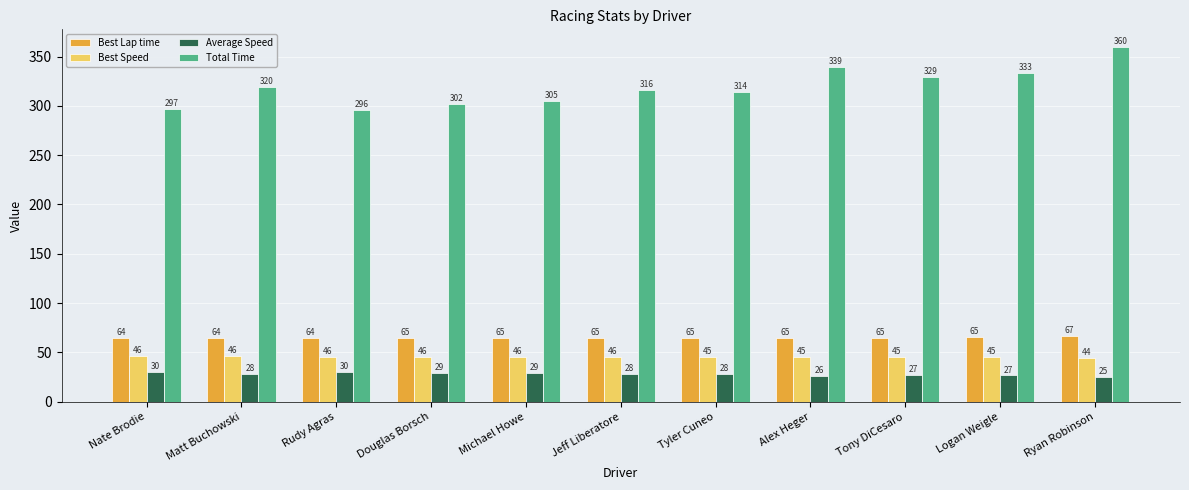

What is the sum of all Best Lap time values?

714.4